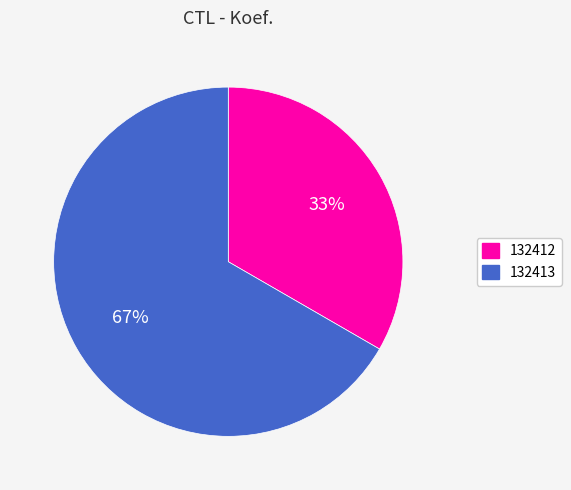

What is the largest slice in the pie chart?

132413